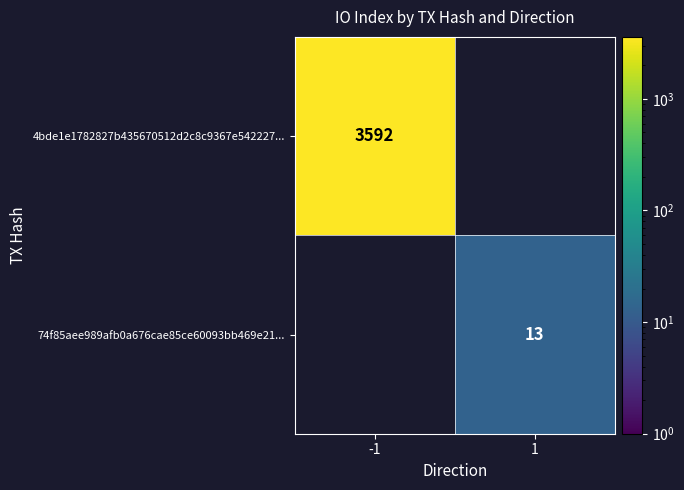

The 4bde1e1782827b435670512d2c8c9367e542227... series shows 1182 at -1. True or false?

False